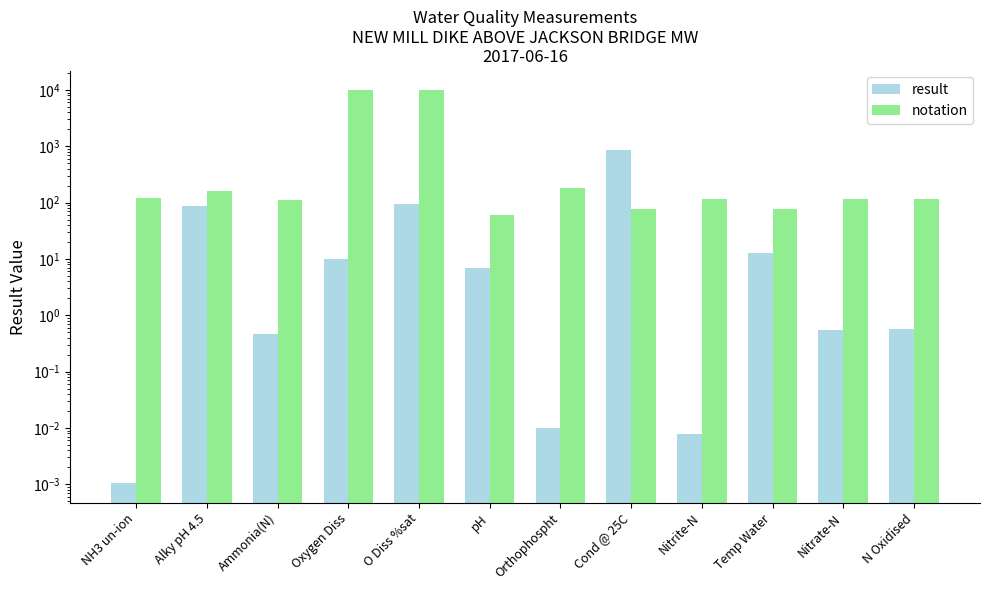

Rank the categories by notation value from lowest to highest.

pH, Temp Water, Cond @ 25C, Ammonia(N), N Oxidised, Nitrate-N, Nitrite-N, NH3 un-ion, Alky pH 4.5, Orthophospht, O Diss %sat, Oxygen Diss